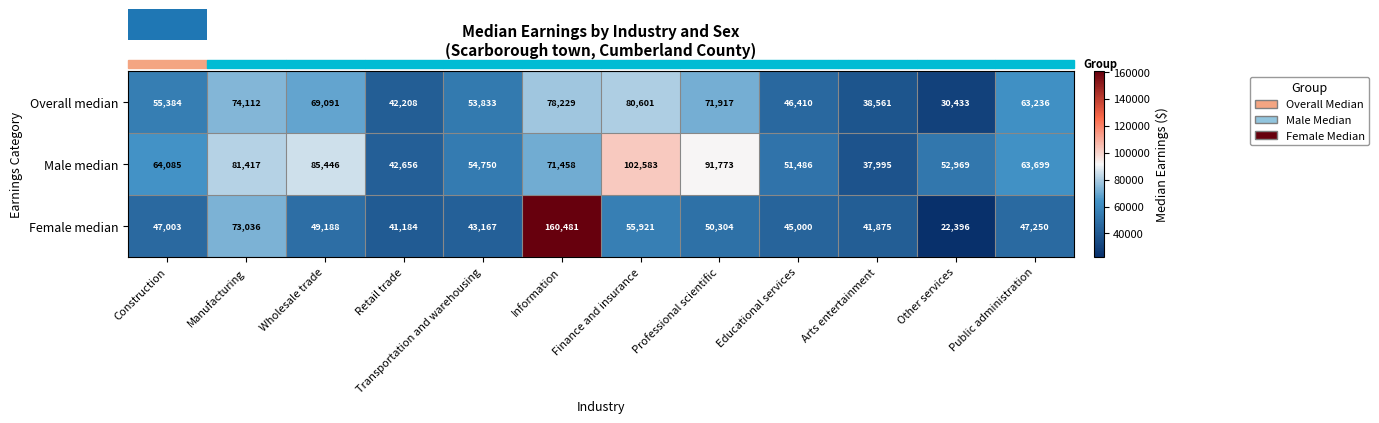

Which series has the largest total across all categories?

Male median